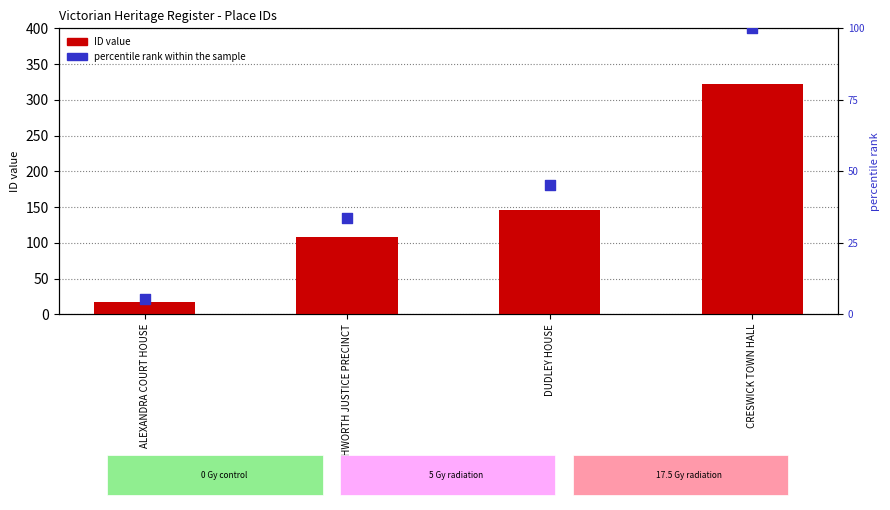

What is the total value across all series at BEECHWORTH JUSTICE PRECINCT?

141.5